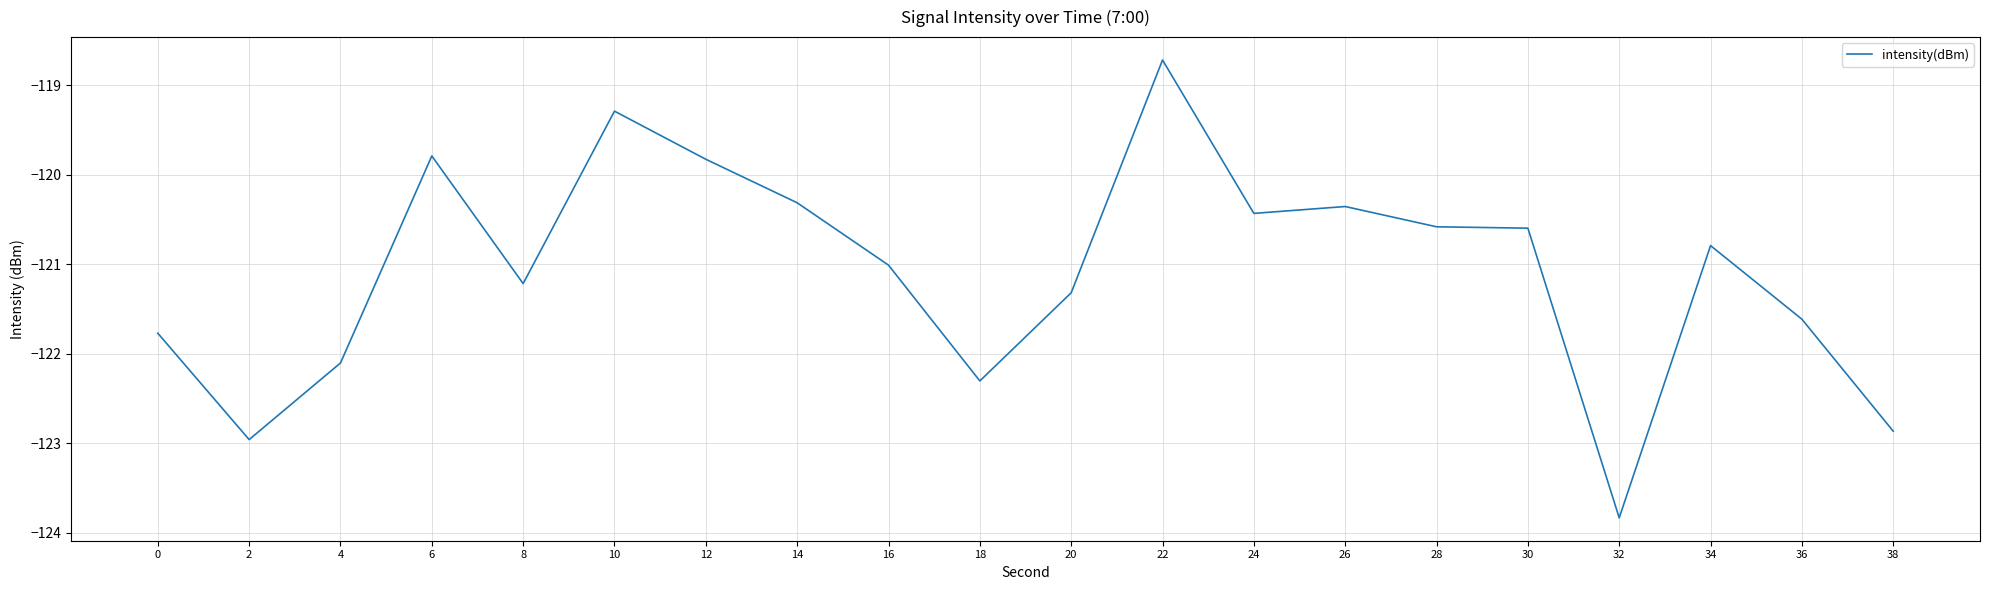

How many values exceed -120?

4